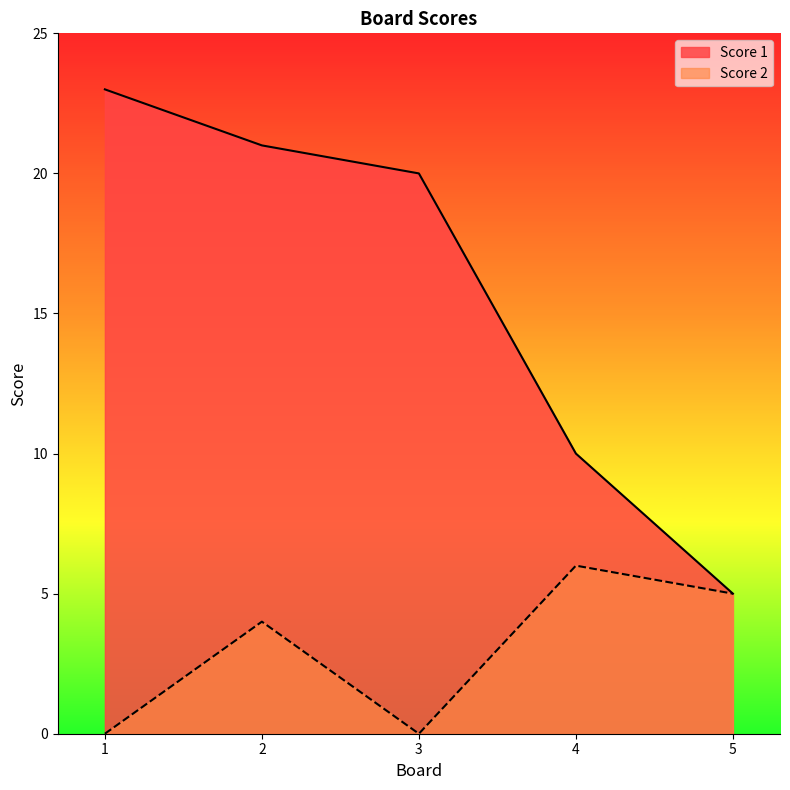

Where does the Score 2 series first go above 4?

4